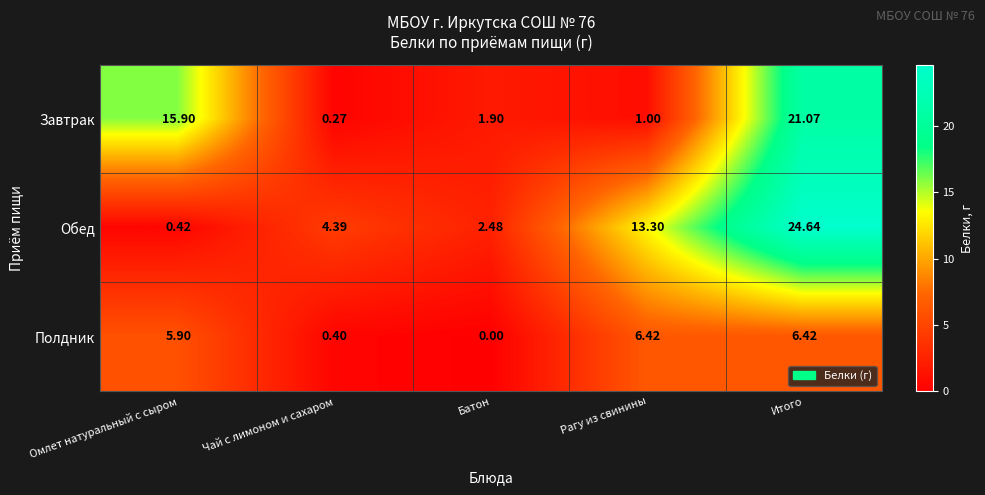

At which category is the sum across all series the highest?

Итого